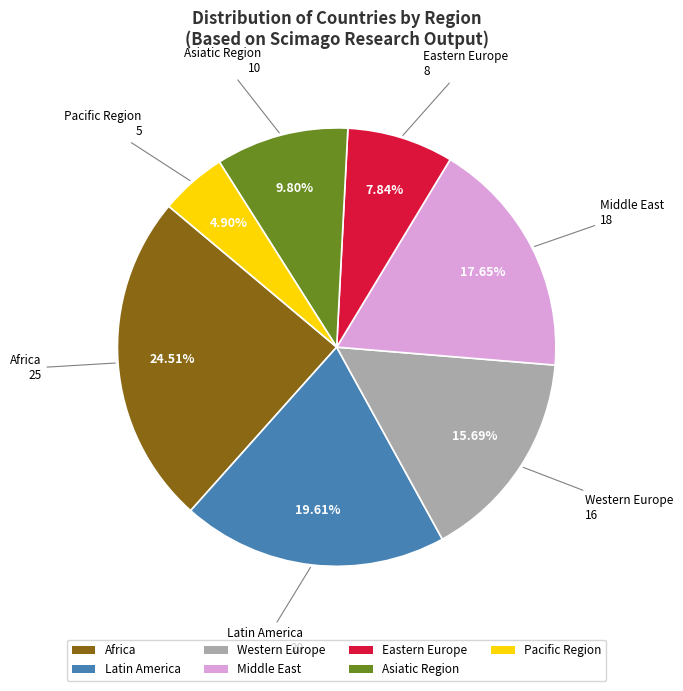

How many slices are in this pie chart?

7